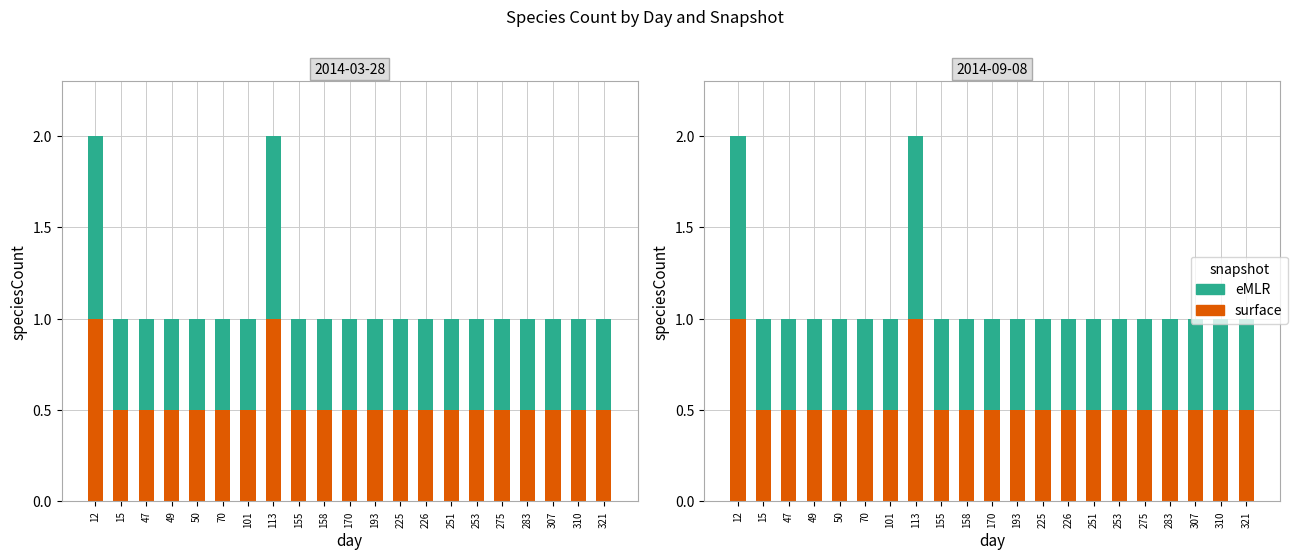

Which category has the highest value across all series?

12